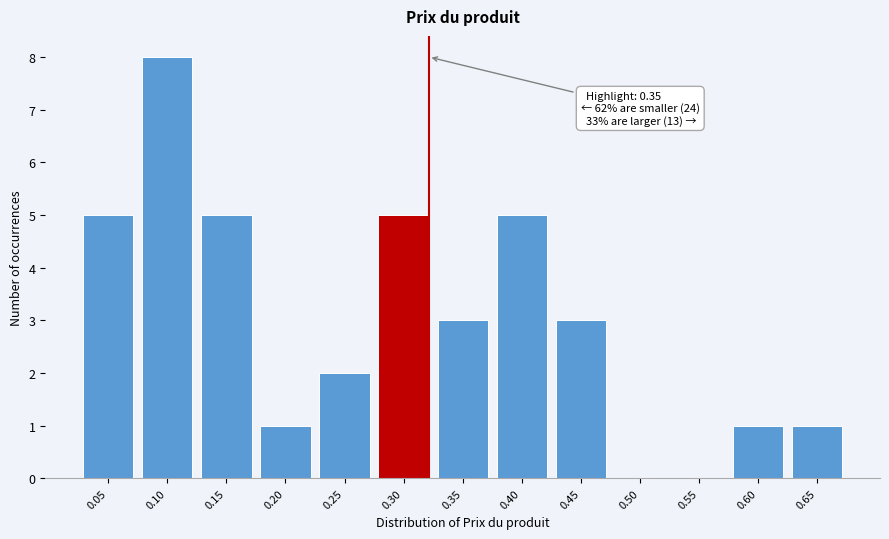

Reading left to right, extract all data points from this chart.

0.05=5	0.10=8	0.15=5	0.20=1	0.25=2	0.30=5	0.35=3	0.40=5	0.45=3	0.50=0	0.55=0	0.60=1	0.65=1